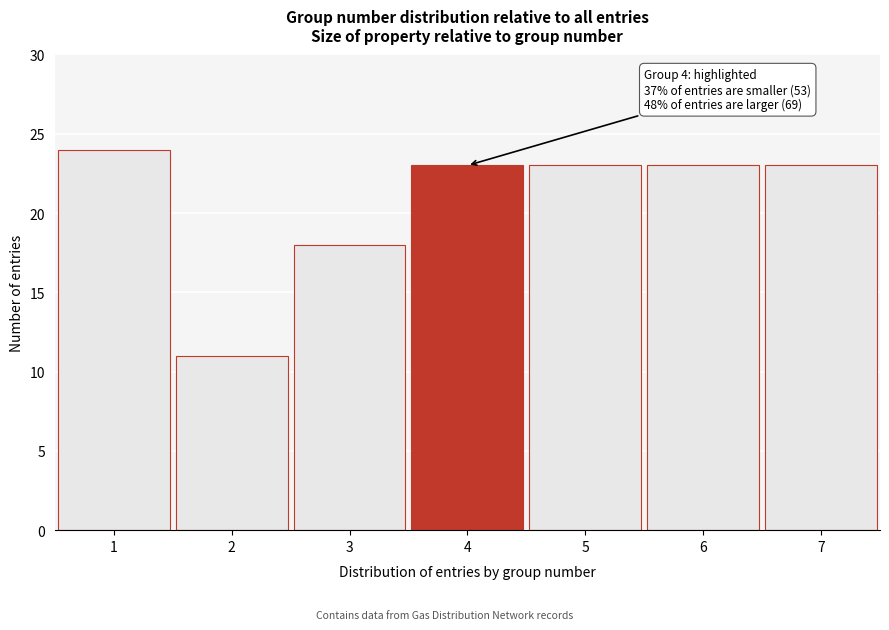

Which range on the x-axis has the tallest bar?

0.5 to 1.5